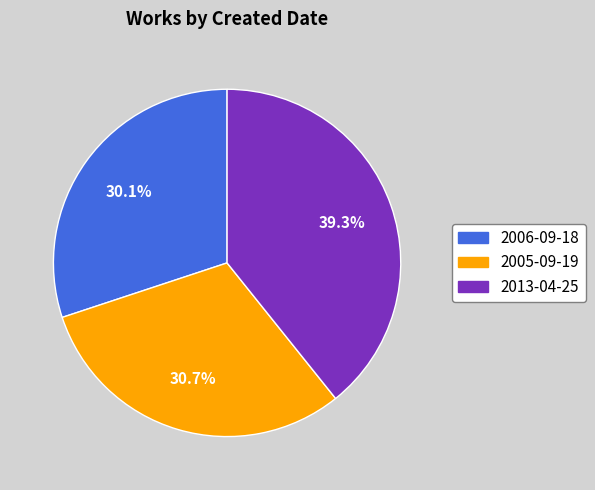

Do 2006-09-18 and 2013-04-25 together represent more than half of the pie?

Yes